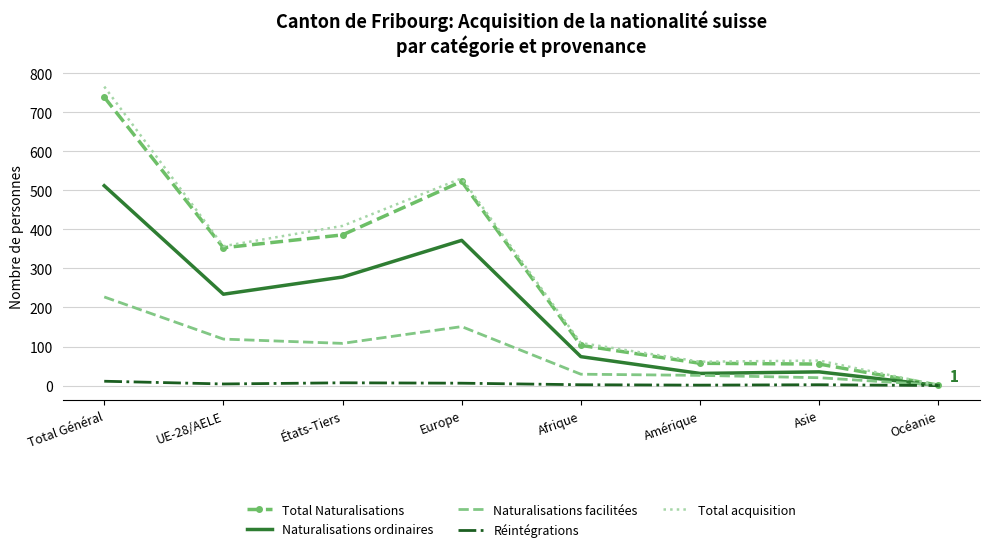

What is the sum of the Total acquisition values at Afrique and Total Général?

875